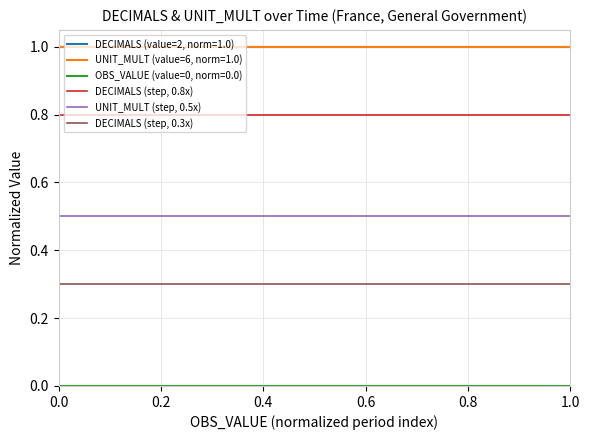

True or false: UNIT_MULT (step, 0.5x) and DECIMALS (step, 0.3x) cross at least once.

False